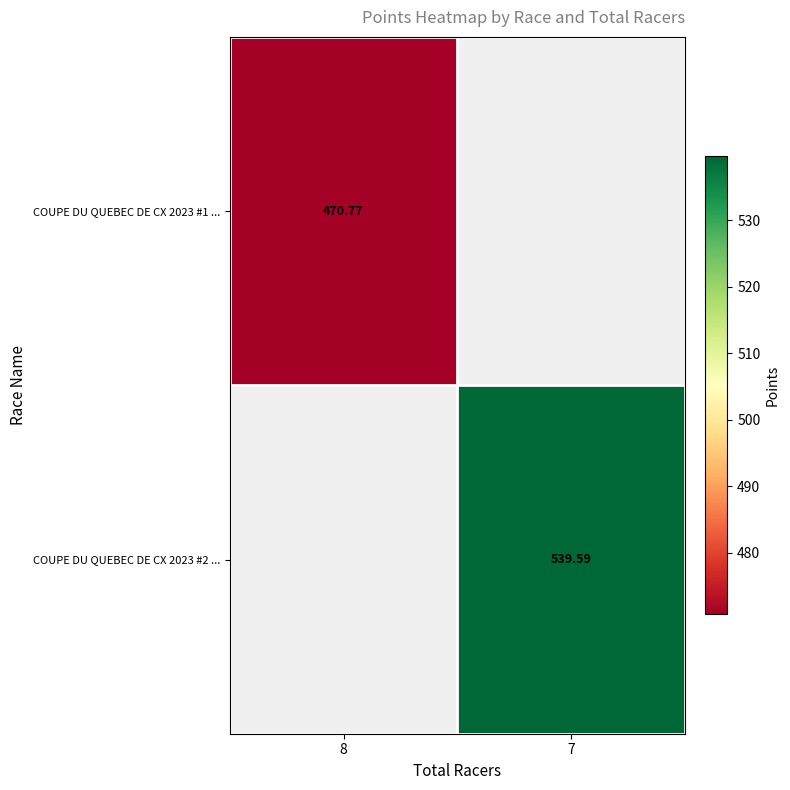

How many distinct data groups are displayed?

2